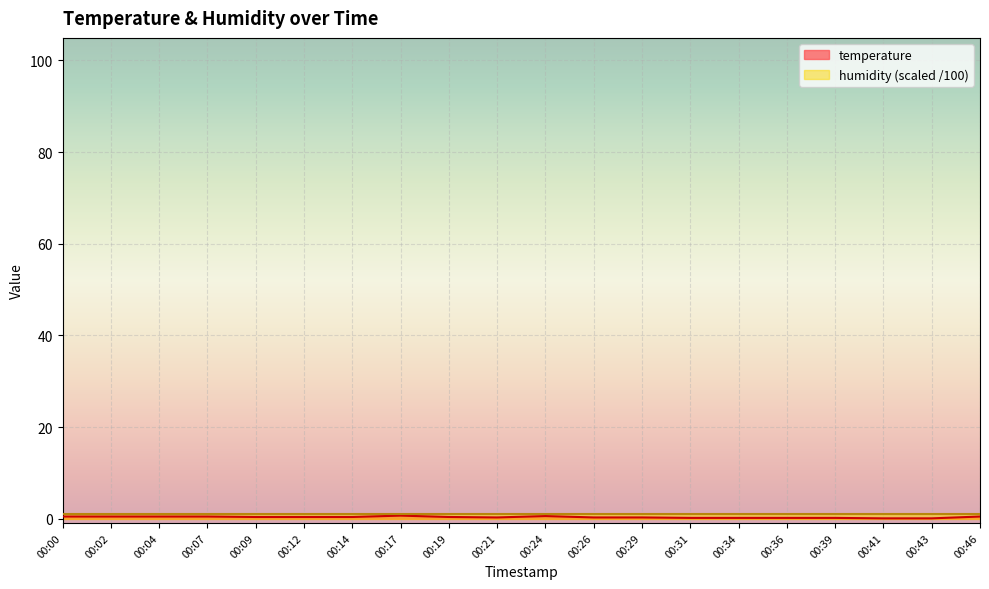

At which category does the data reach its first local peak?

00:17